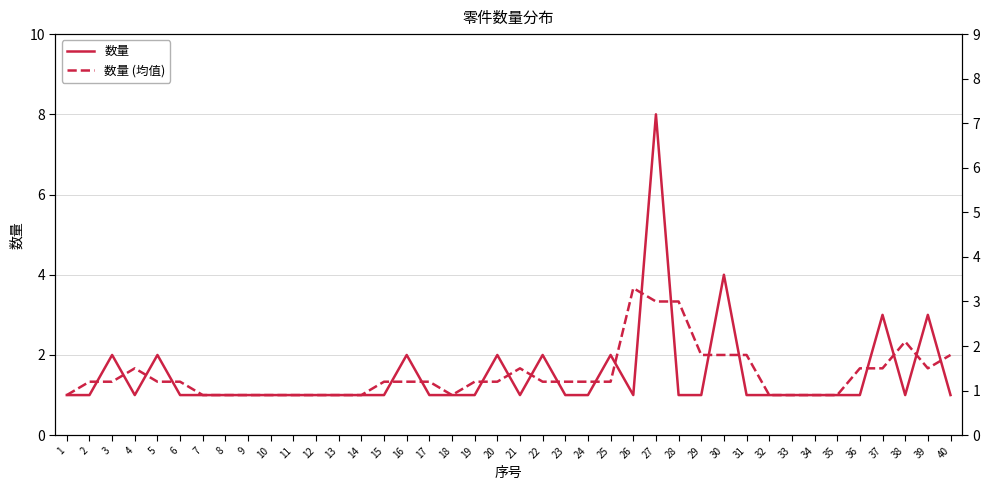

Which series has the widest spread of values?

数量